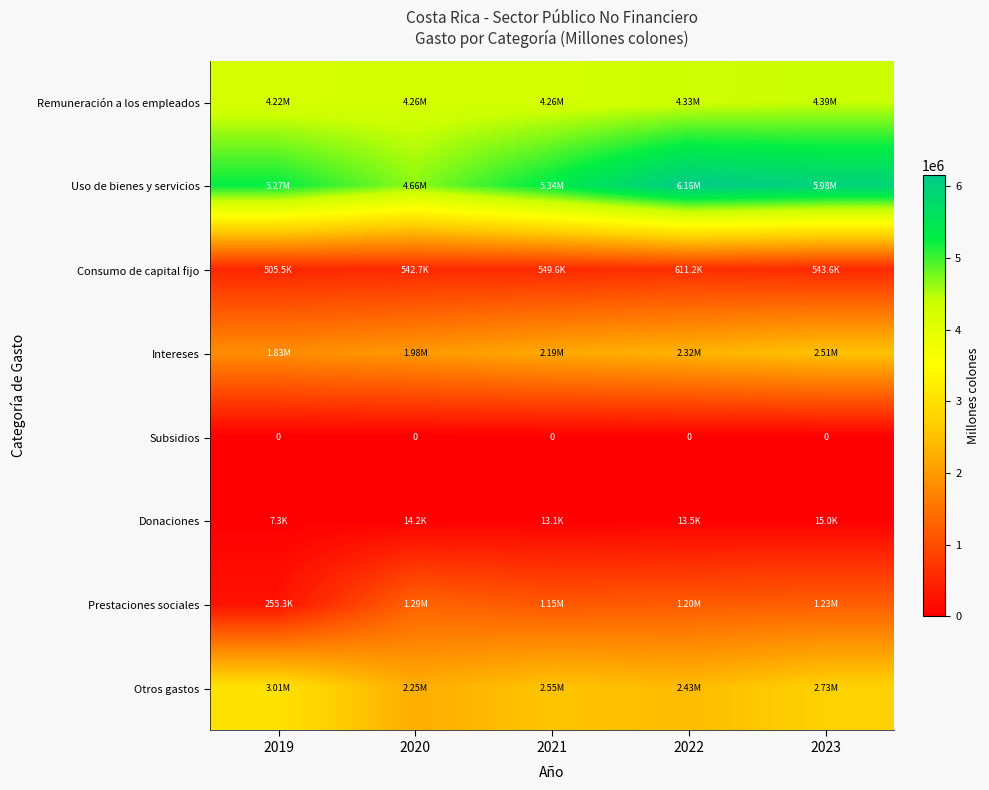

At how many categories does at least one series exceed 2440651?

5